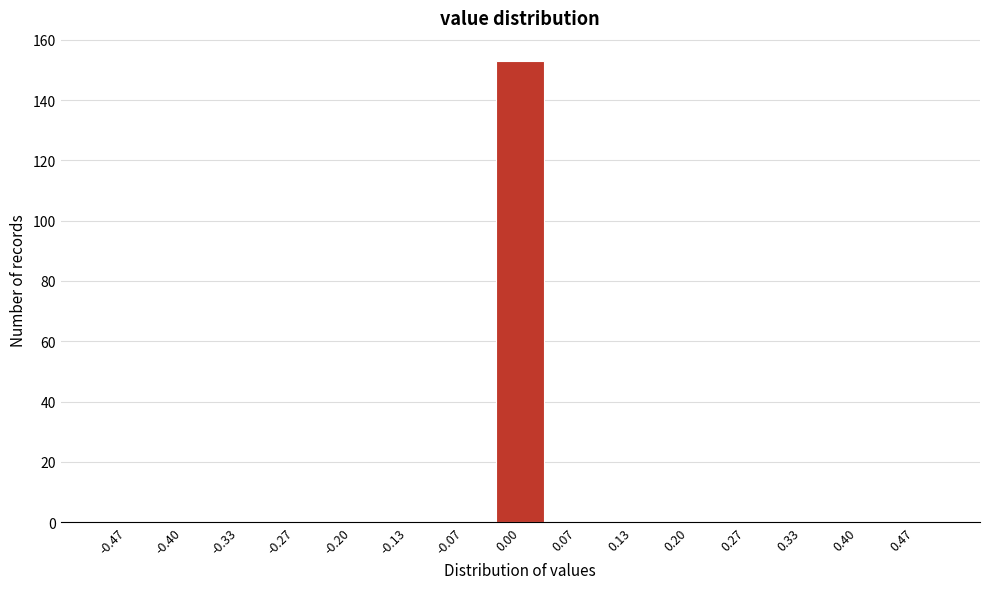

Reading left to right, extract all data points from this chart.

-0.47=0	-0.40=0	-0.33=0	-0.27=0	-0.20=0	-0.13=0	-0.07=0	0.00=153	0.07=0	0.13=0	0.20=0	0.27=0	0.33=0	0.40=0	0.47=0